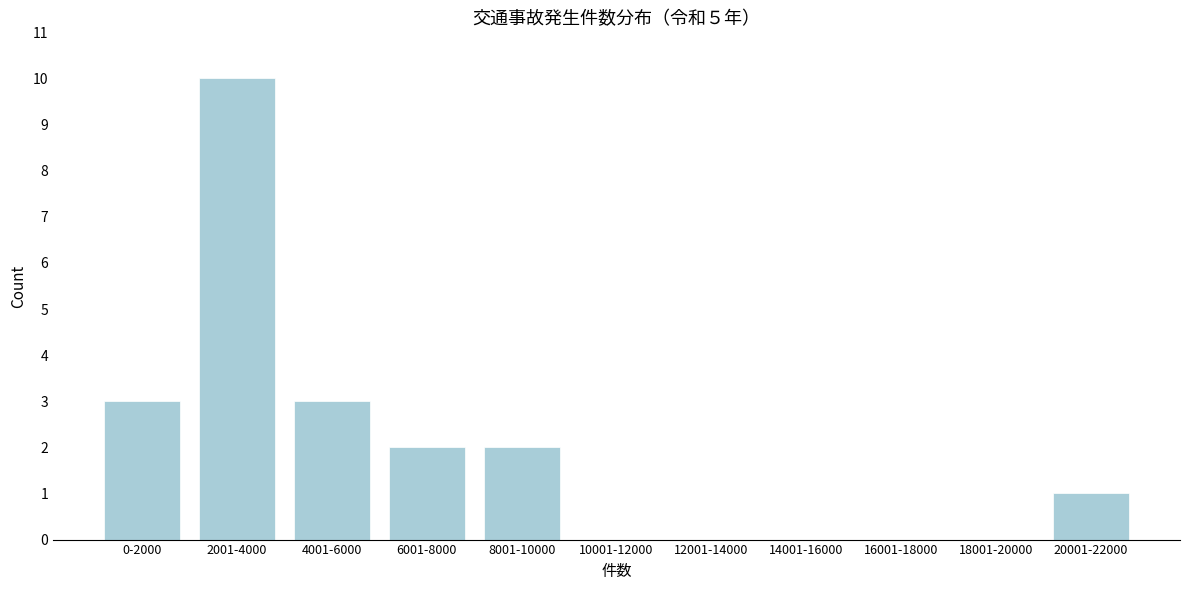

Reading left to right, extract all data points from this chart.

0-2000=3	2001-4000=10	4001-6000=3	6001-8000=2	8001-10000=2	10001-12000=0	12001-14000=0	14001-16000=0	16001-18000=0	18001-20000=0	20001-22000=1